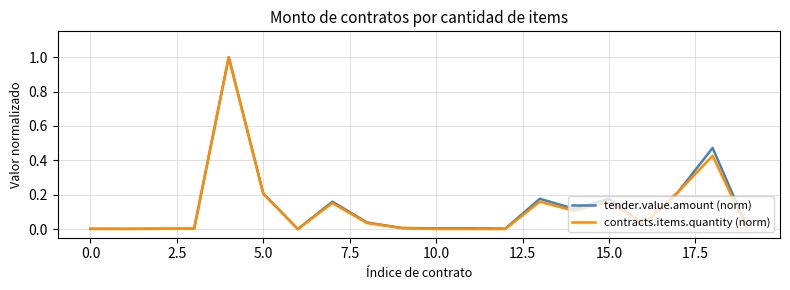

Which series has the widest spread of values?

contracts.items.quantity (norm)